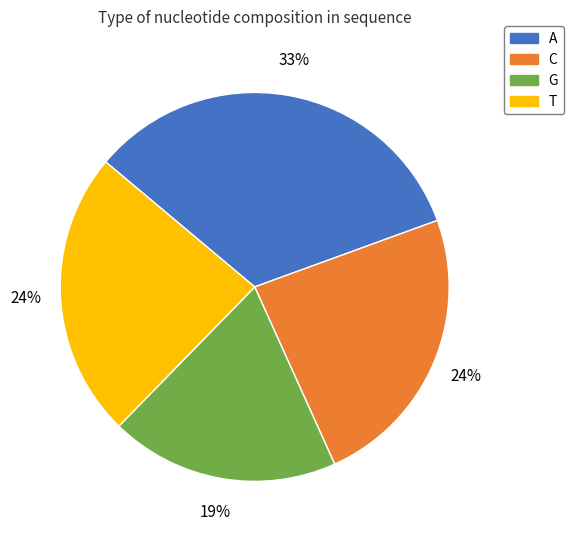

To the nearest percent, what portion does G represent?

19%